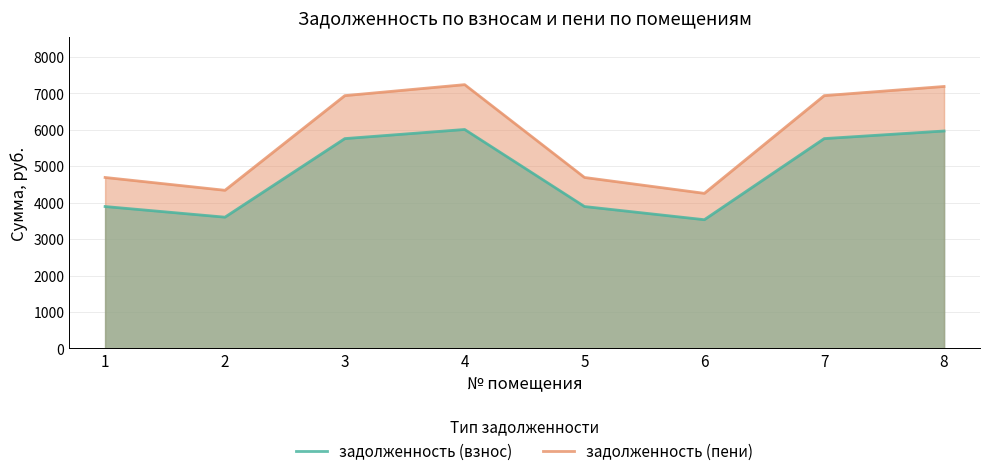

At which category is the sum across all series the highest?

4